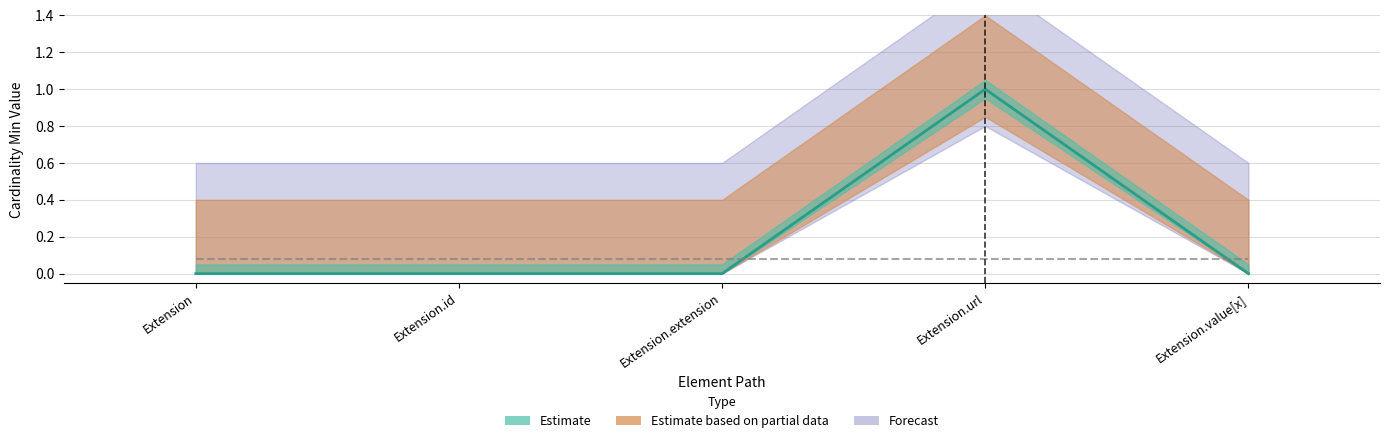

What is the label of the 1st point from the left?

Extension